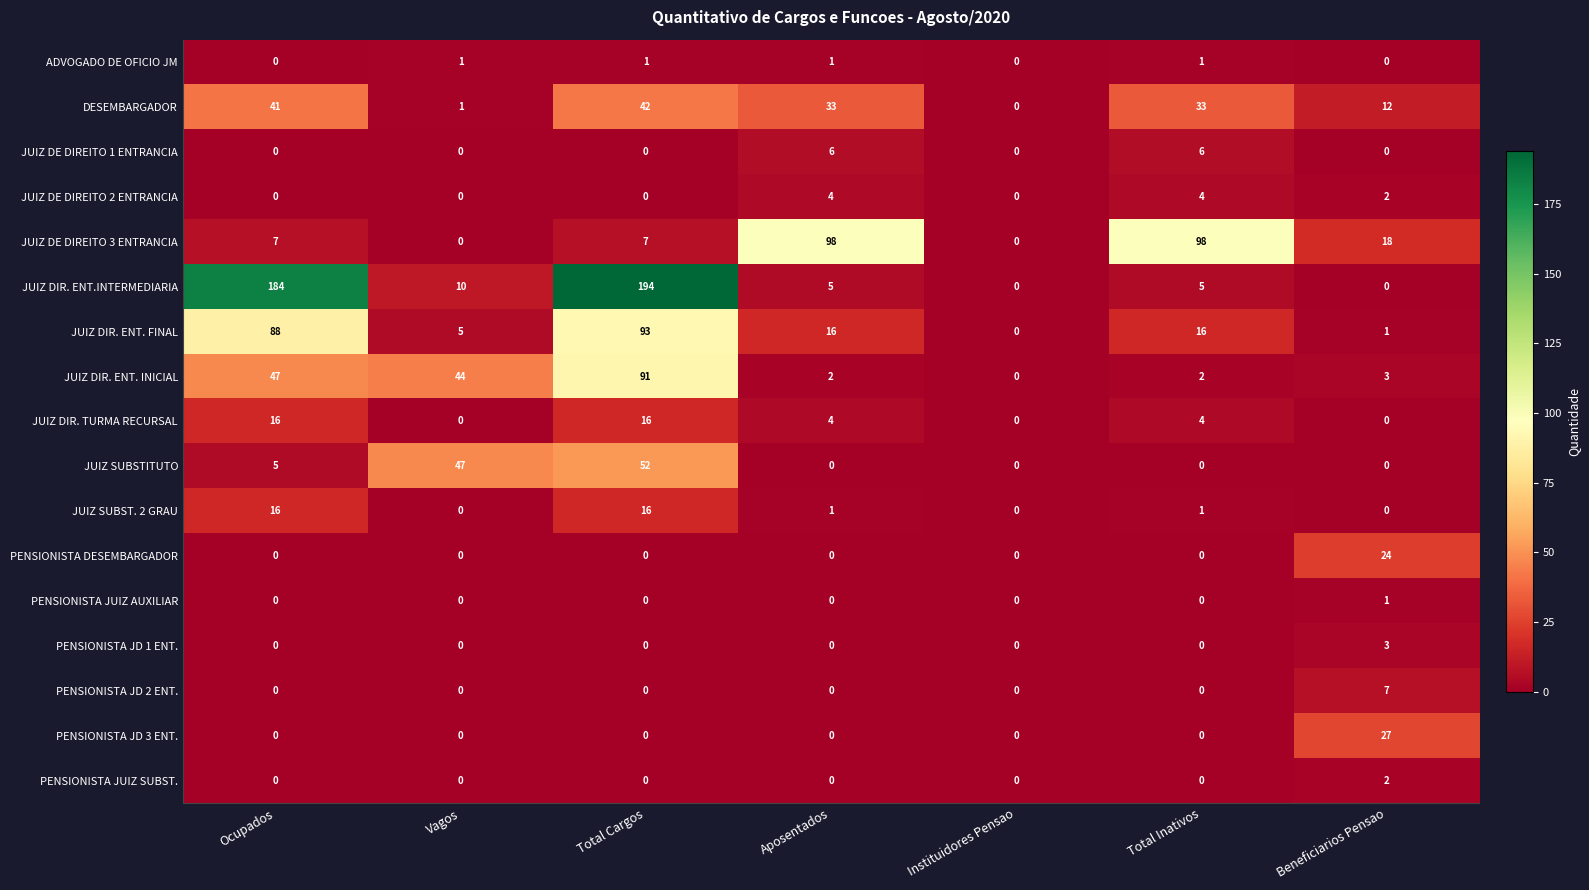

True or false: PENSIONISTA JD 3 ENT. has a value of 12 at Instituidores Pensao.

False